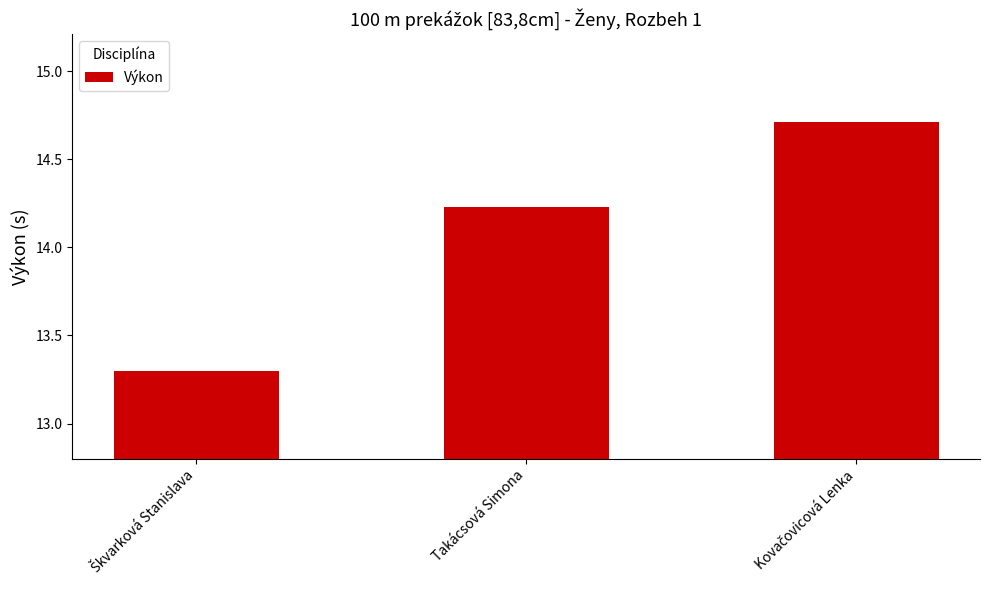

What is the greatest value displayed?

14.7